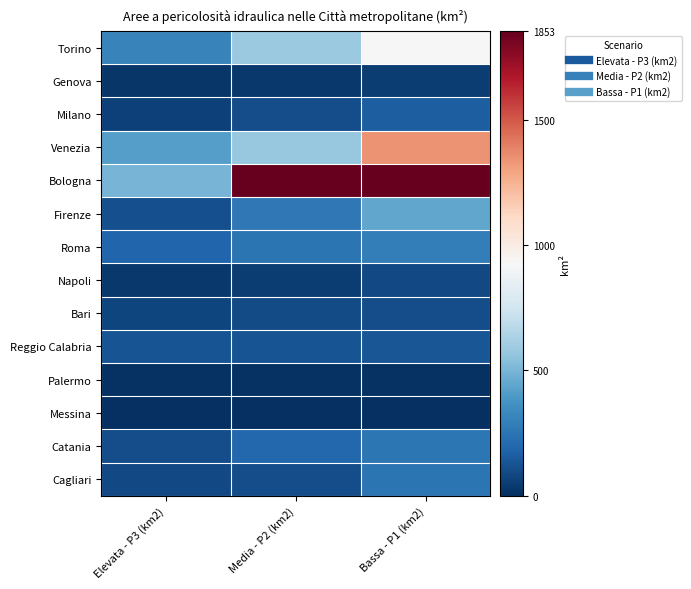

What is the total value across all series at Media - P2 (km2)?

4254.9